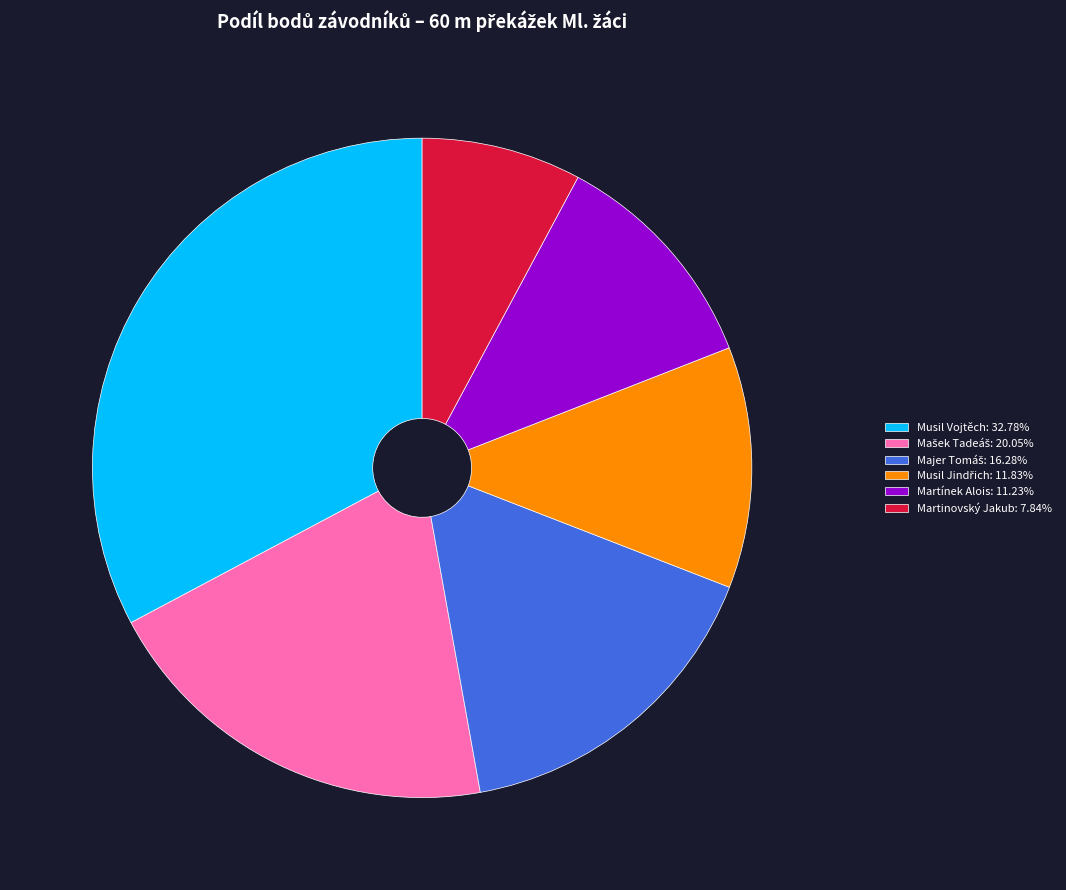

What is the largest slice in the pie chart?

Musil Vojtěch